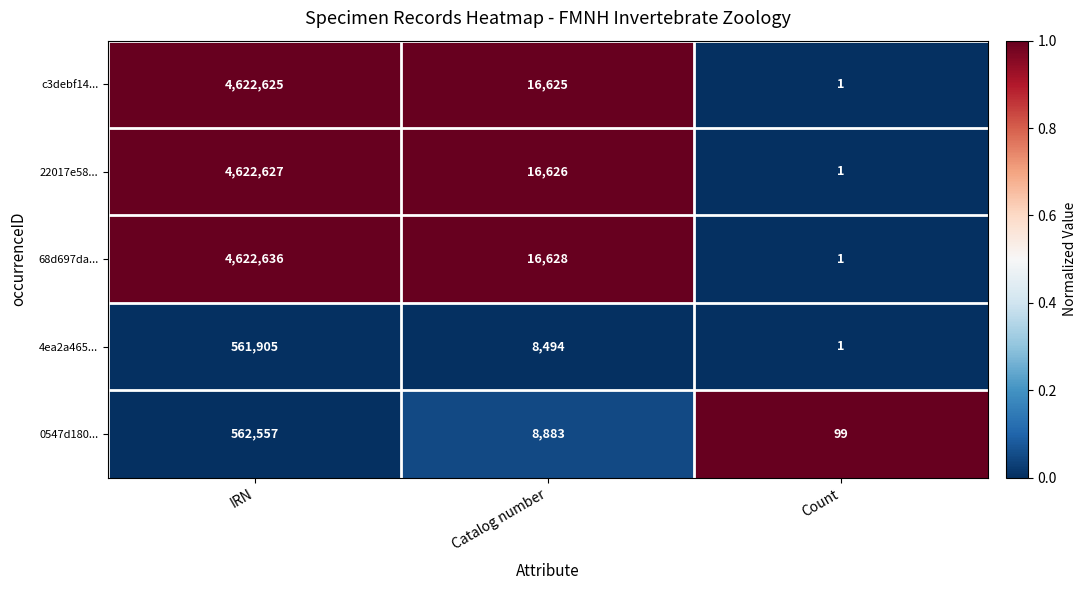

What is the difference between the second highest and minimum values in the 22017e58... series?

16625